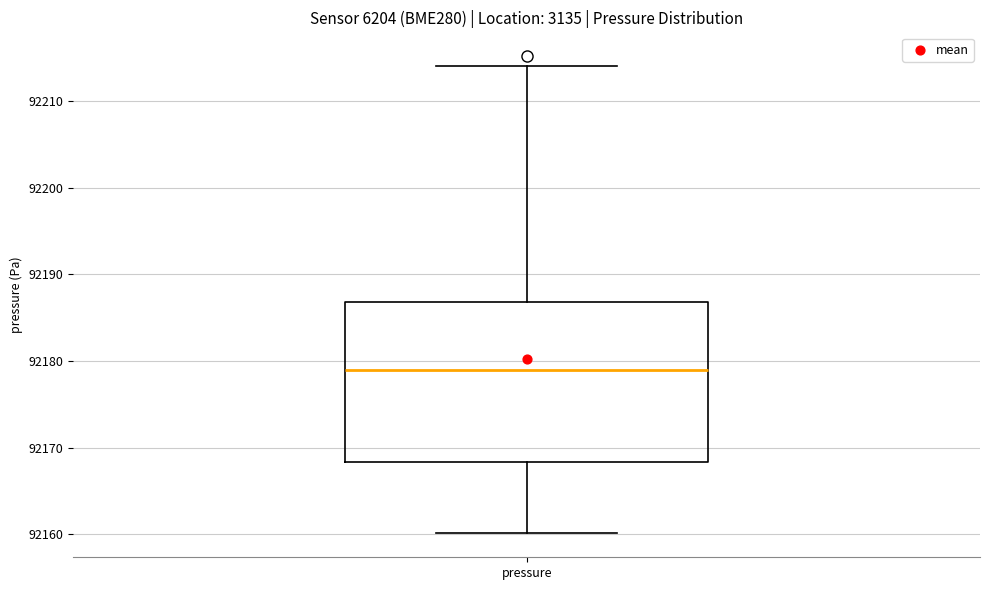

Transcribe this box plot: give where the median line is, the range the box spans, and where the two whiskers end, as read against the y-axis. The values are not printed on the chart, so give them approximately, as read against the axis.

median 92179, box 92168 to 92187, whiskers 92160 to 92214